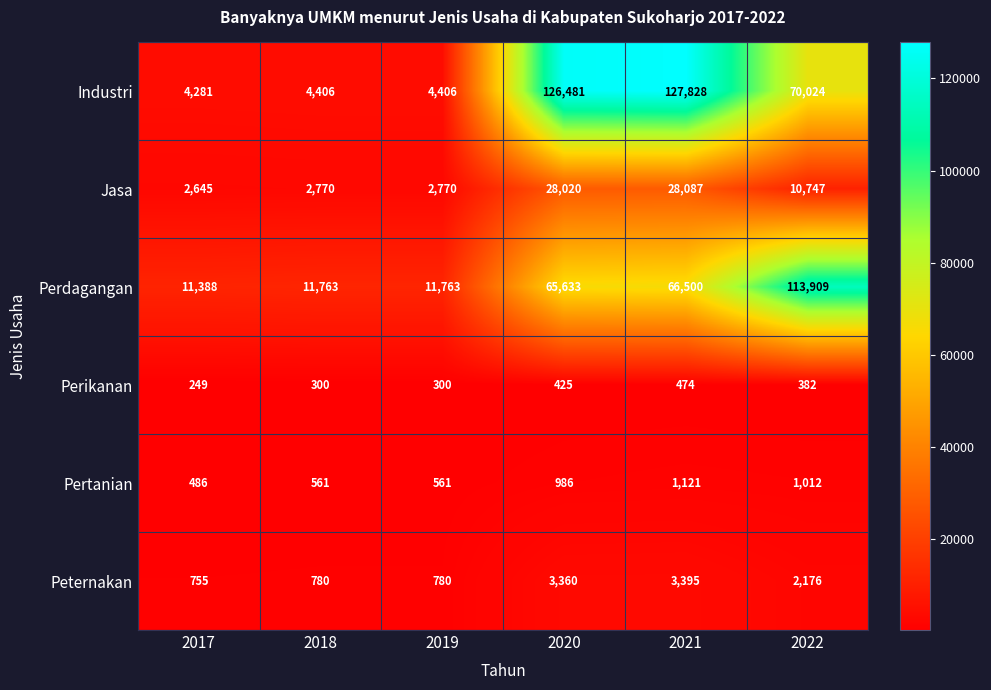

Which series changed the most between 2017 and 2020?

Industri